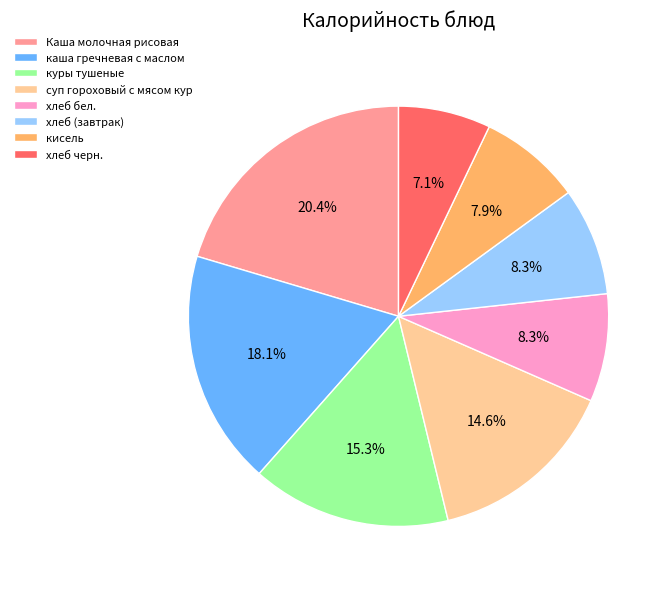

Count the number of slices in the pie.

8